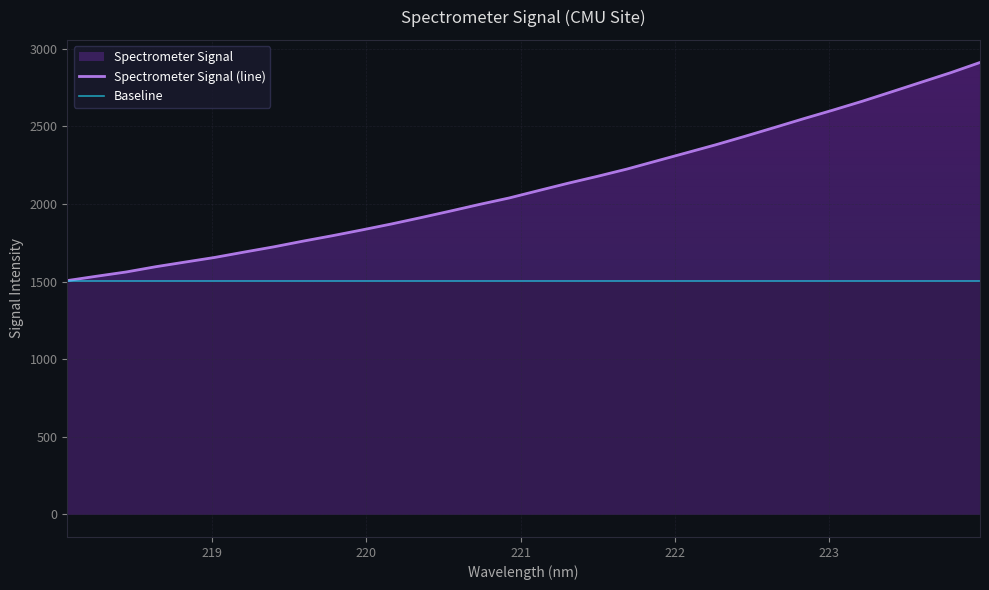

What is the difference between the maximum and minimum values?

1405.4